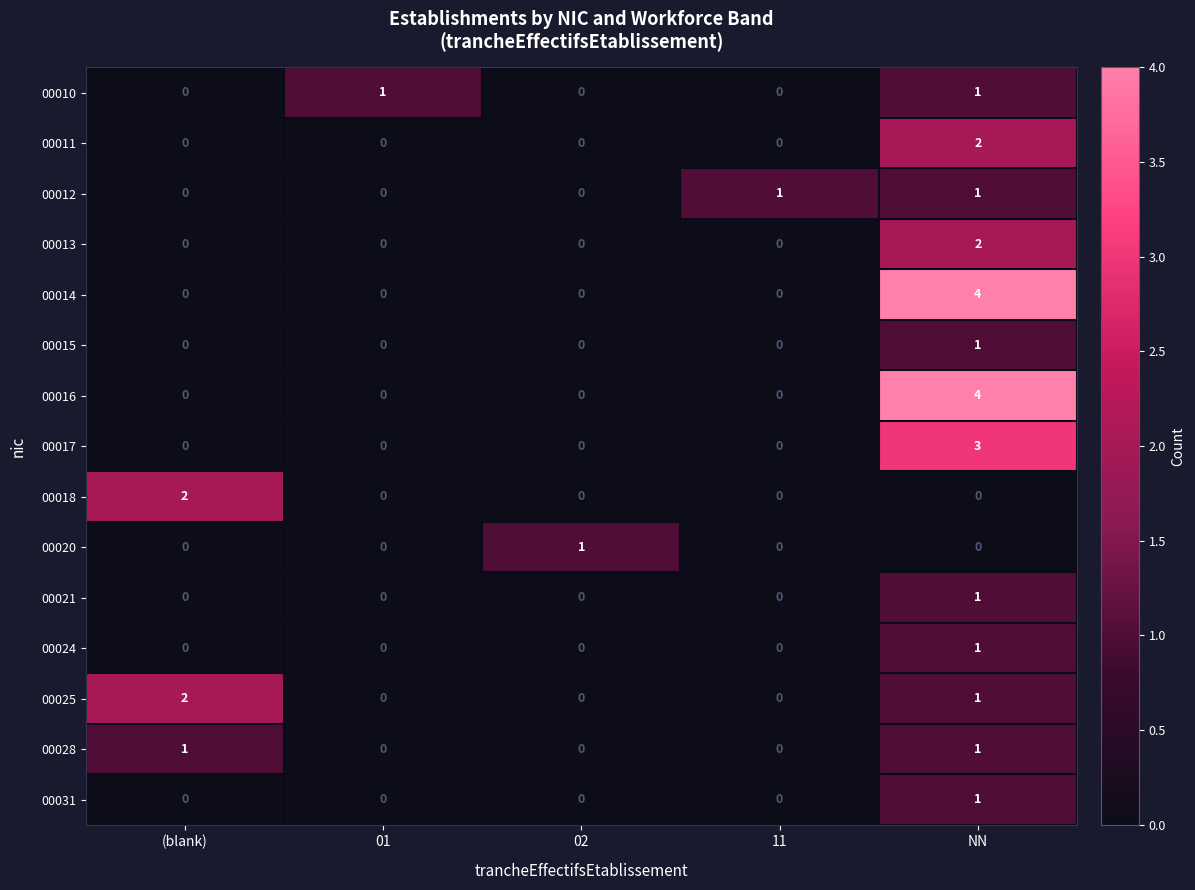

Count the 00014 values in the range 0 to 1.

4